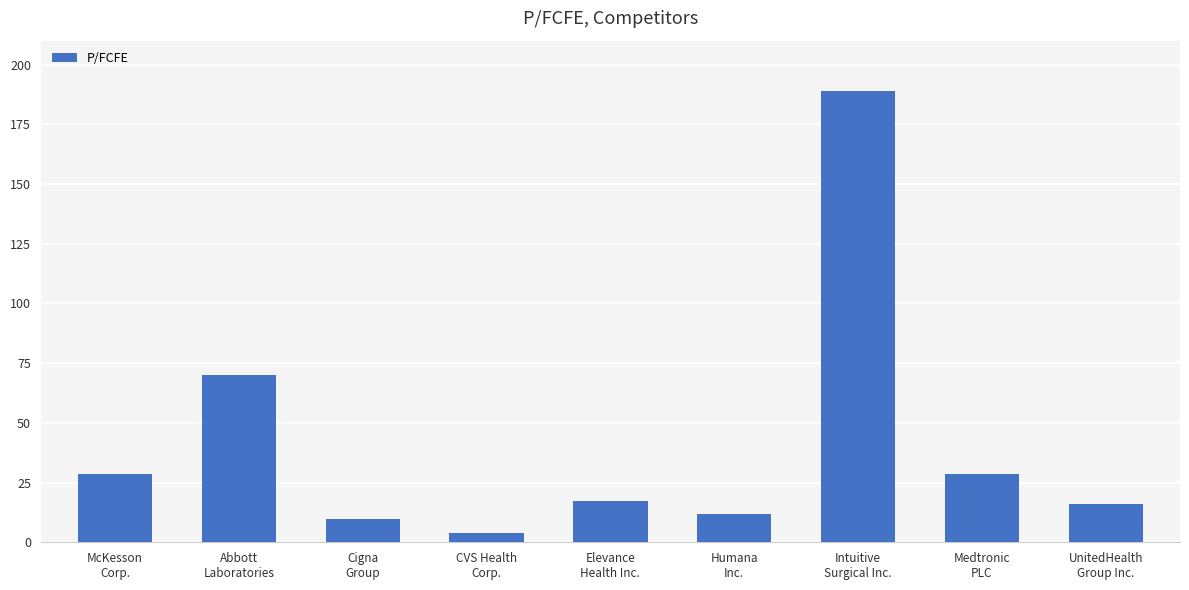

What is the average value?

41.6